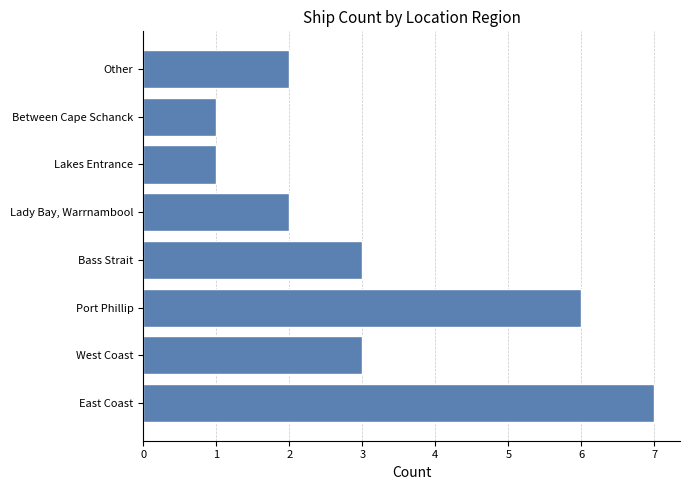

What is the change in value from East Coast to Bass Strait?

-4